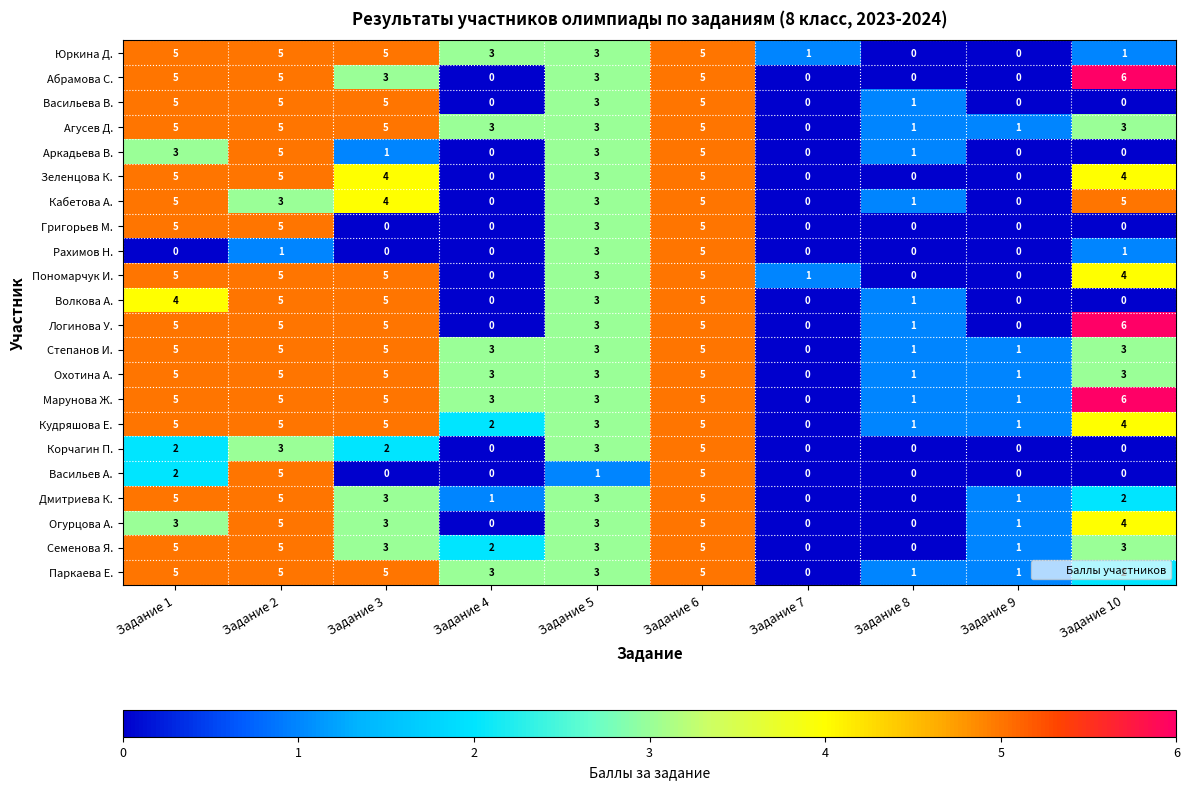

What is the difference between the maximum and second lowest values in the Марунова Ж. series?

5